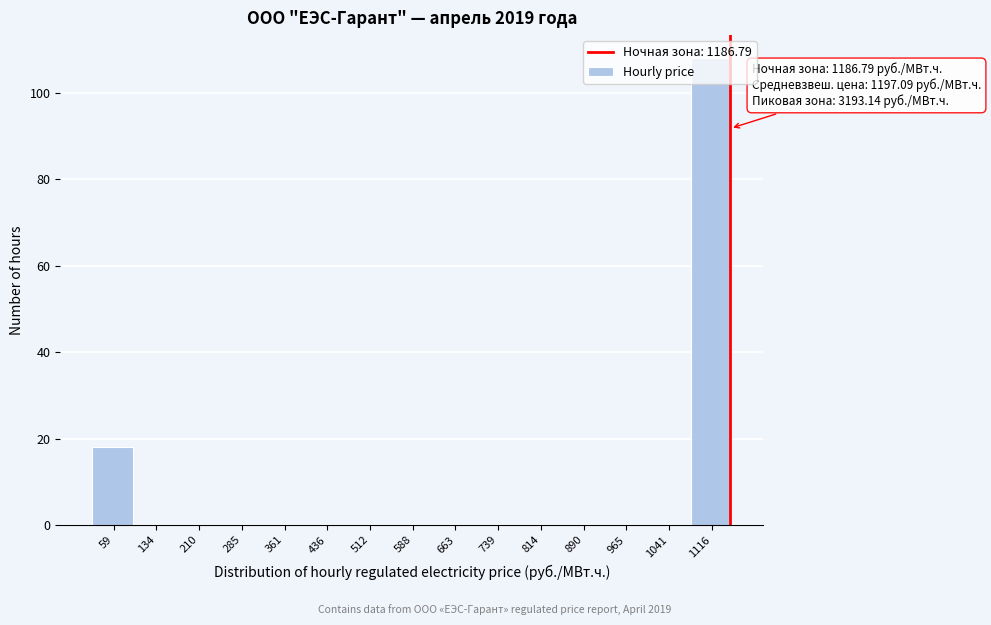

Between 663 and 1116, which is larger?

1116